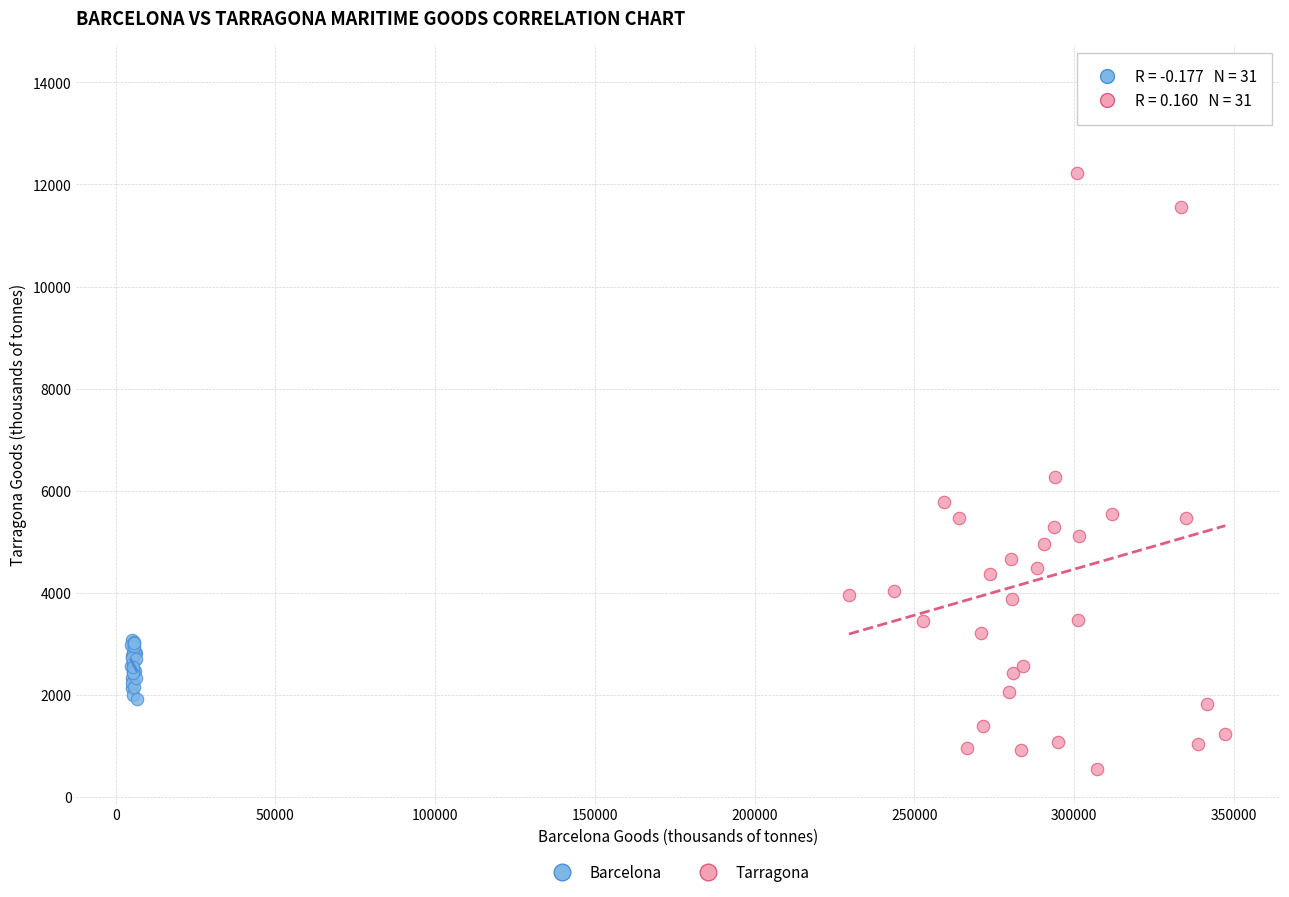

Which series has the largest Y range (max minus min)?

Tarragona